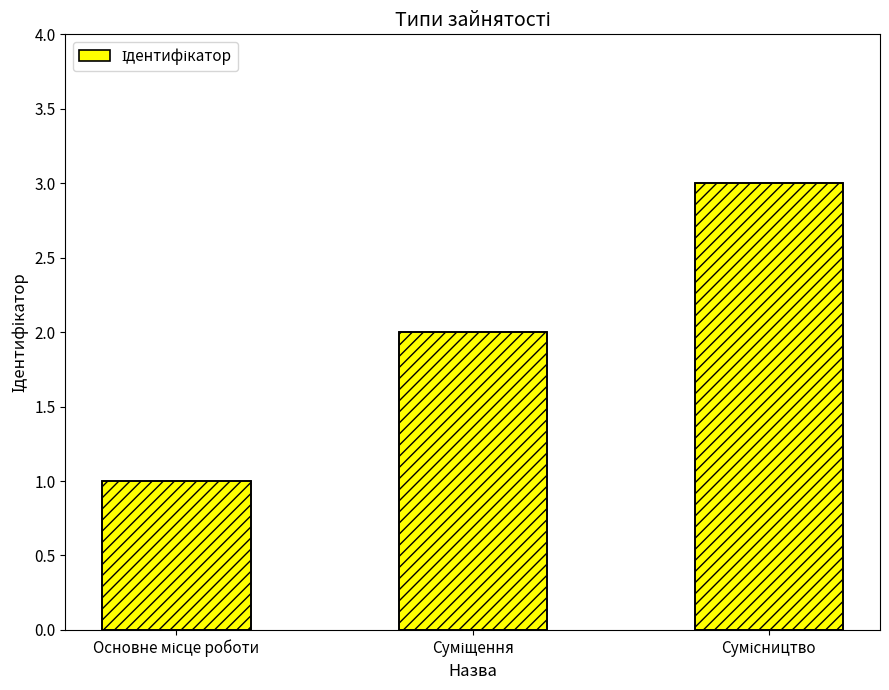

Reading left to right, what are all the values shown in this chart?

1	2	3